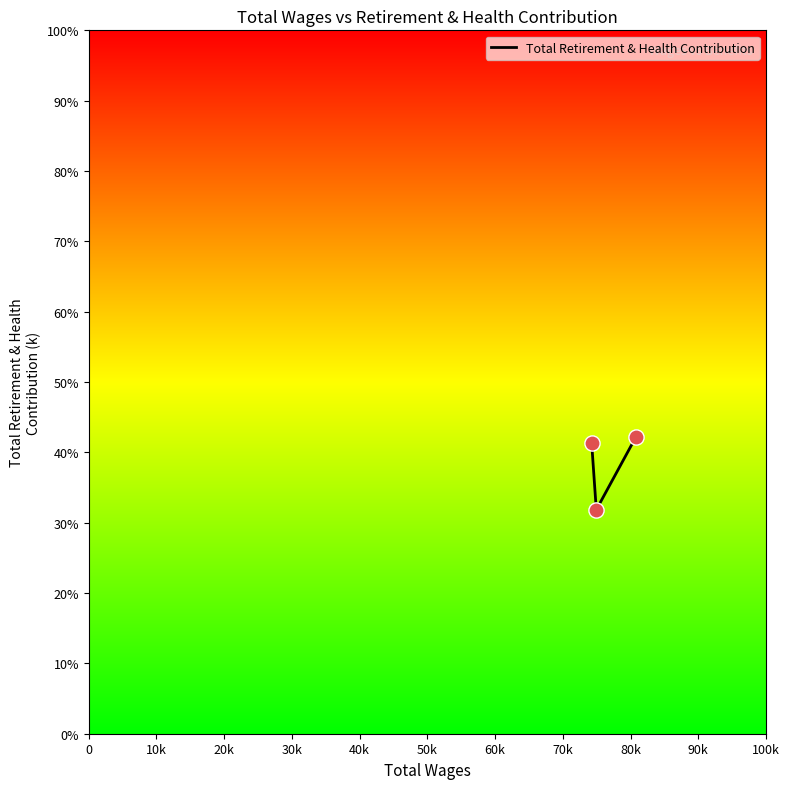

What is the sum of all values?

115.4